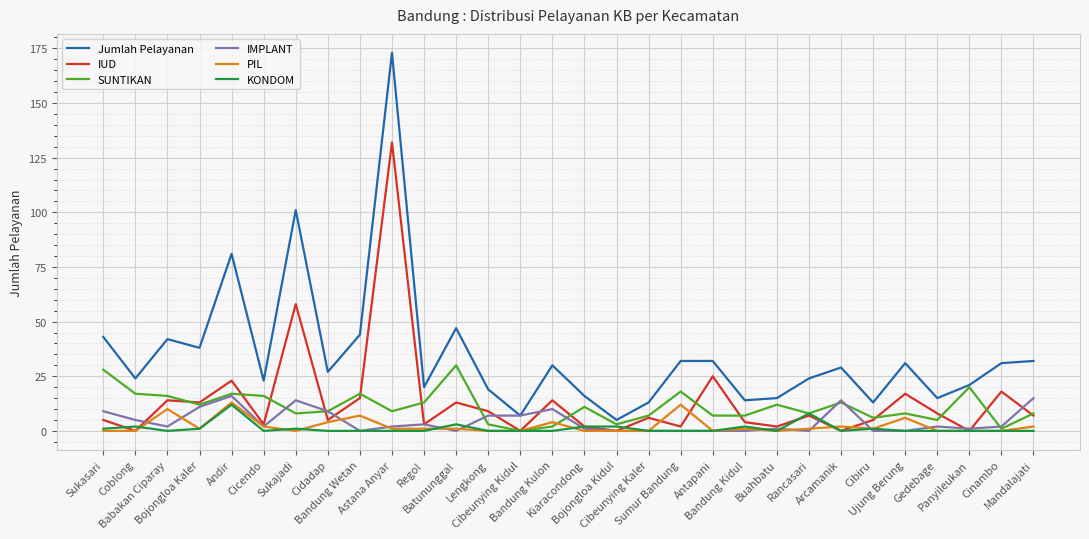

Reading left to right, what are all the values shown in this chart?

Jumlah Pelayanan: Sukasari=43	Coblong=24	Babakan Ciparay=42	Bojongloa Kaler=38	Andir=81	Cicendo=23	Sukajadi=101	Cidadap=27	Bandung Wetan=44	Astana Anyar=173	Regol=20	Batununggal=47	Lengkong=19	Cibeunying Kidul=7	Bandung Kulon=30	Kiaracondong=16	Bojongloa Kidul=5	Cibeunying Kaler=13	Sumur Bandung=32	Antapani=32	Bandung Kidul=14	Buahbatu=15	Rancasari=24	Arcamanik=29	Cibiru=13	Ujung Berung=31	Gedebage=15	Panyileukan=21	Cinambo=31	Mandalajati=32
IUD: Sukasari=5	Coblong=0	Babakan Ciparay=14	Bojongloa Kaler=13	Andir=23	Cicendo=3	Sukajadi=58	Cidadap=5	Bandung Wetan=15	Astana Anyar=132	Regol=3	Batununggal=13	Lengkong=9	Cibeunying Kidul=0	Bandung Kulon=14	Kiaracondong=2	Bojongloa Kidul=0	Cibeunying Kaler=6	Sumur Bandung=2	Antapani=25	Bandung Kidul=4	Buahbatu=2	Rancasari=7	Arcamanik=0	Cibiru=5	Ujung Berung=17	Gedebage=8	Panyileukan=0	Cinambo=18	Mandalajati=7
SUNTIKAN: Sukasari=28	Coblong=17	Babakan Ciparay=16	Bojongloa Kaler=12	Andir=17	Cicendo=16	Sukajadi=8	Cidadap=9	Bandung Wetan=17	Astana Anyar=9	Regol=13	Batununggal=30	Lengkong=3	Cibeunying Kidul=0	Bandung Kulon=2	Kiaracondong=11	Bojongloa Kidul=3	Cibeunying Kaler=7	Sumur Bandung=18	Antapani=7	Bandung Kidul=7	Buahbatu=12	Rancasari=8	Arcamanik=13	Cibiru=6	Ujung Berung=8	Gedebage=5	Panyileukan=20	Cinambo=1	Mandalajati=8
IMPLANT: Sukasari=9	Coblong=5	Babakan Ciparay=2	Bojongloa Kaler=11	Andir=16	Cicendo=2	Sukajadi=14	Cidadap=9	Bandung Wetan=0	Astana Anyar=2	Regol=3	Batununggal=0	Lengkong=7	Cibeunying Kidul=7	Bandung Kulon=10	Kiaracondong=1	Bojongloa Kidul=0	Cibeunying Kaler=0	Sumur Bandung=0	Antapani=0	Bandung Kidul=0	Buahbatu=1	Rancasari=0	Arcamanik=14	Cibiru=0	Ujung Berung=0	Gedebage=2	Panyileukan=1	Cinambo=2	Mandalajati=15
PIL: Sukasari=0	Coblong=0	Babakan Ciparay=10	Bojongloa Kaler=1	Andir=13	Cicendo=2	Sukajadi=0	Cidadap=4	Bandung Wetan=7	Astana Anyar=1	Regol=1	Batununggal=1	Lengkong=0	Cibeunying Kidul=0	Bandung Kulon=4	Kiaracondong=0	Bojongloa Kidul=0	Cibeunying Kaler=0	Sumur Bandung=12	Antapani=0	Bandung Kidul=1	Buahbatu=0	Rancasari=1	Arcamanik=2	Cibiru=1	Ujung Berung=6	Gedebage=0	Panyileukan=0	Cinambo=0	Mandalajati=2
KONDOM: Sukasari=1	Coblong=2	Babakan Ciparay=0	Bojongloa Kaler=1	Andir=12	Cicendo=0	Sukajadi=1	Cidadap=0	Bandung Wetan=0	Astana Anyar=0	Regol=0	Batununggal=3	Lengkong=0	Cibeunying Kidul=0	Bandung Kulon=0	Kiaracondong=2	Bojongloa Kidul=2	Cibeunying Kaler=0	Sumur Bandung=0	Antapani=0	Bandung Kidul=2	Buahbatu=0	Rancasari=8	Arcamanik=0	Cibiru=1	Ujung Berung=0	Gedebage=0	Panyileukan=0	Cinambo=0	Mandalajati=0